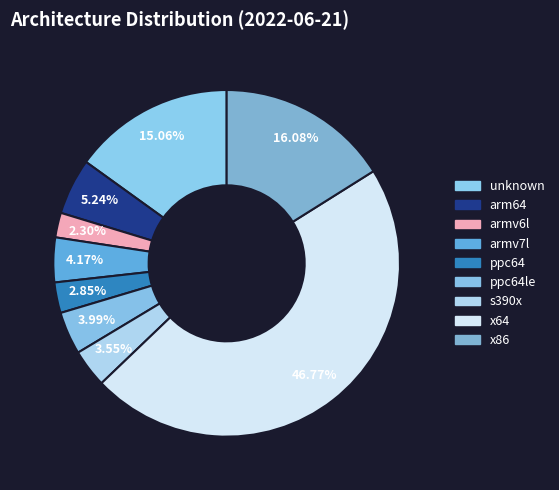

What percentage do armv7l and s390x together represent?

7.7%